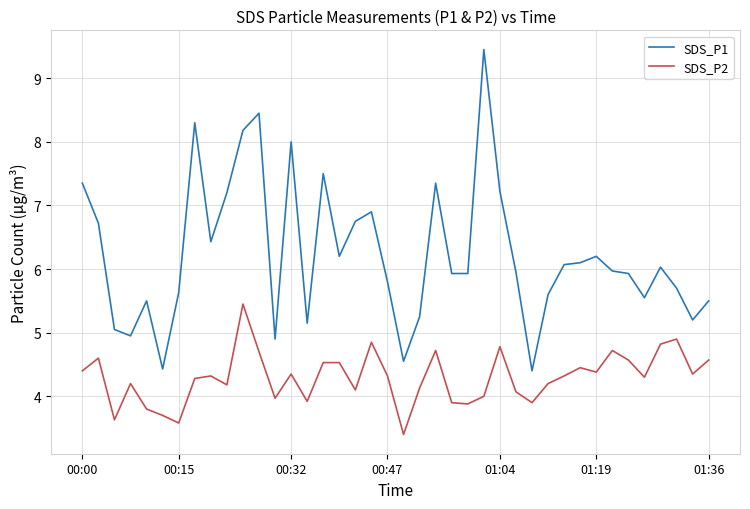

What is the difference between the second highest and minimum values in the SDS_P2 series?

1.5